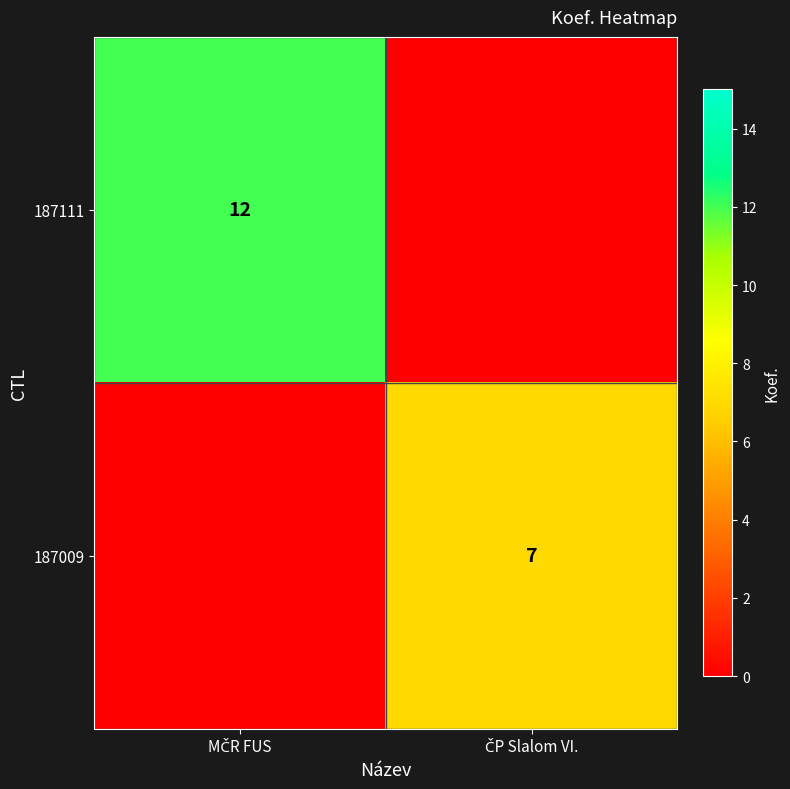

Between MČR FUS and ČP Slalom VI., which series saw the biggest shift?

187111